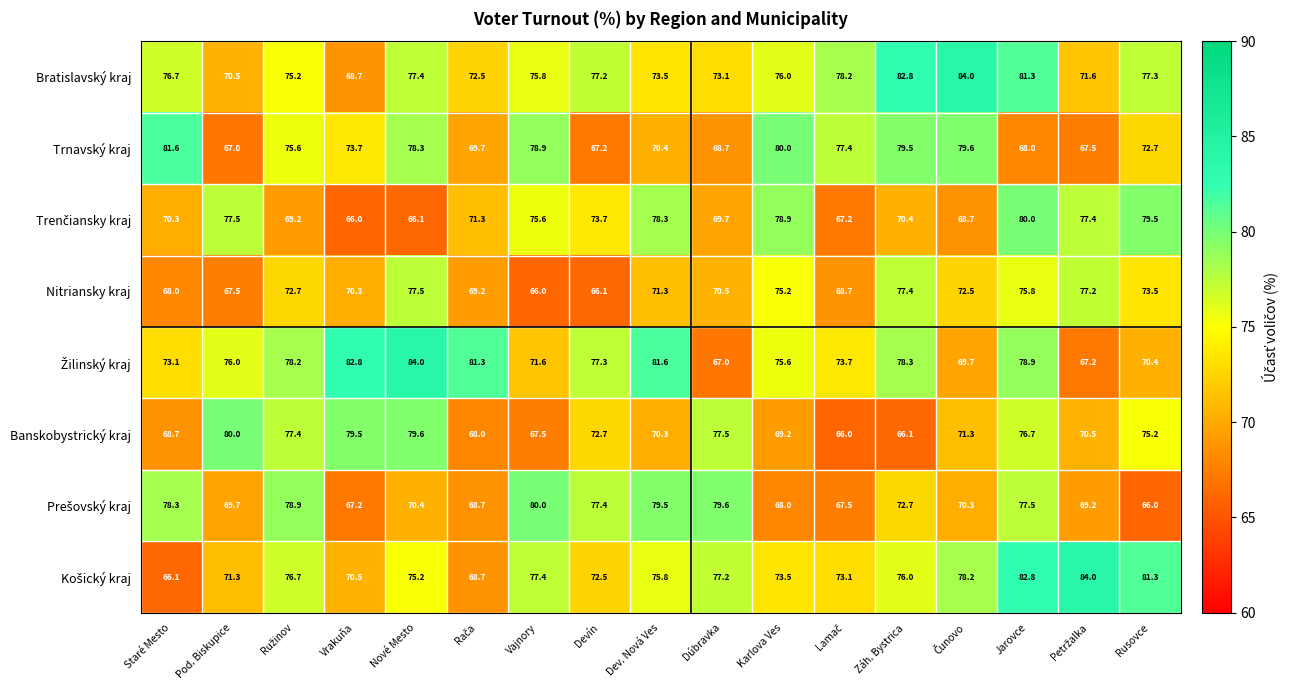

What is the total value across all series at Devín?

584.1